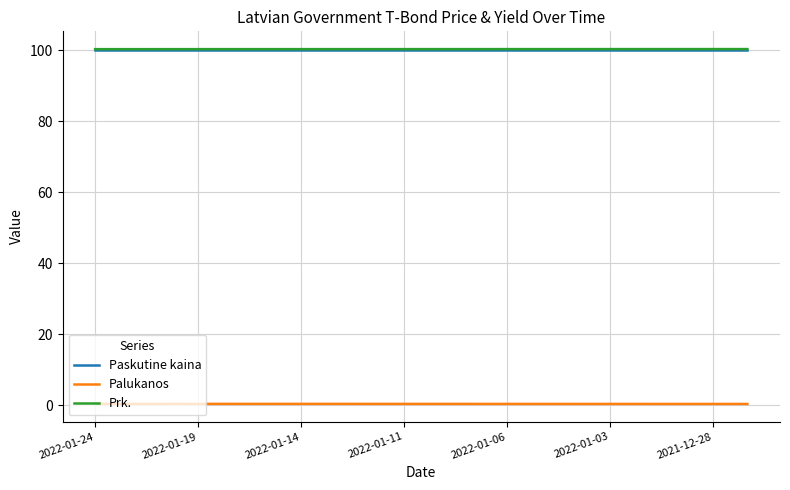

True or false: Palukanos and Prk. intersect in this chart.

False